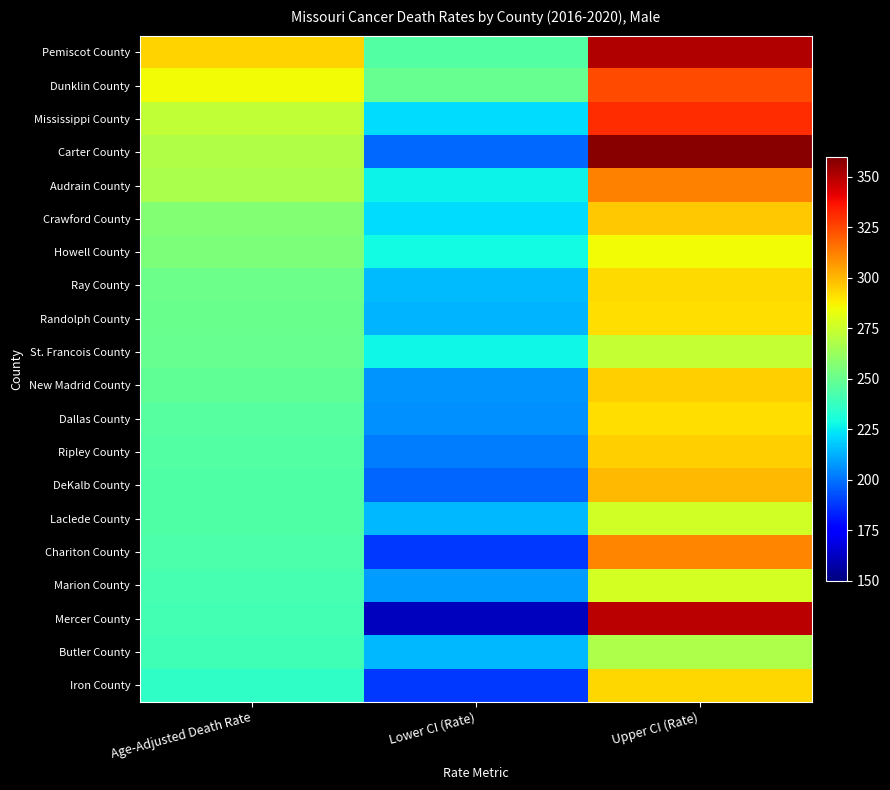

What is the minimum value shown in the chart?

162.2